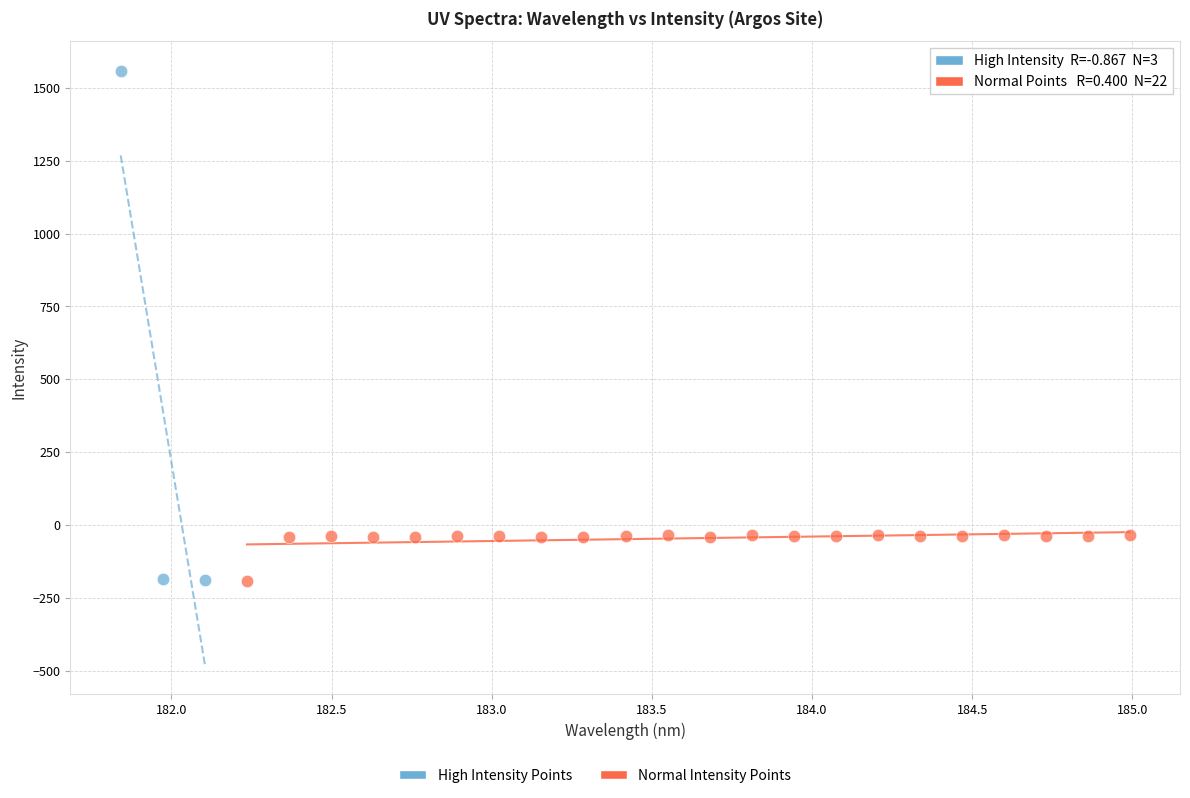

Which series has the largest Y range (max minus min)?

High Intensity Points